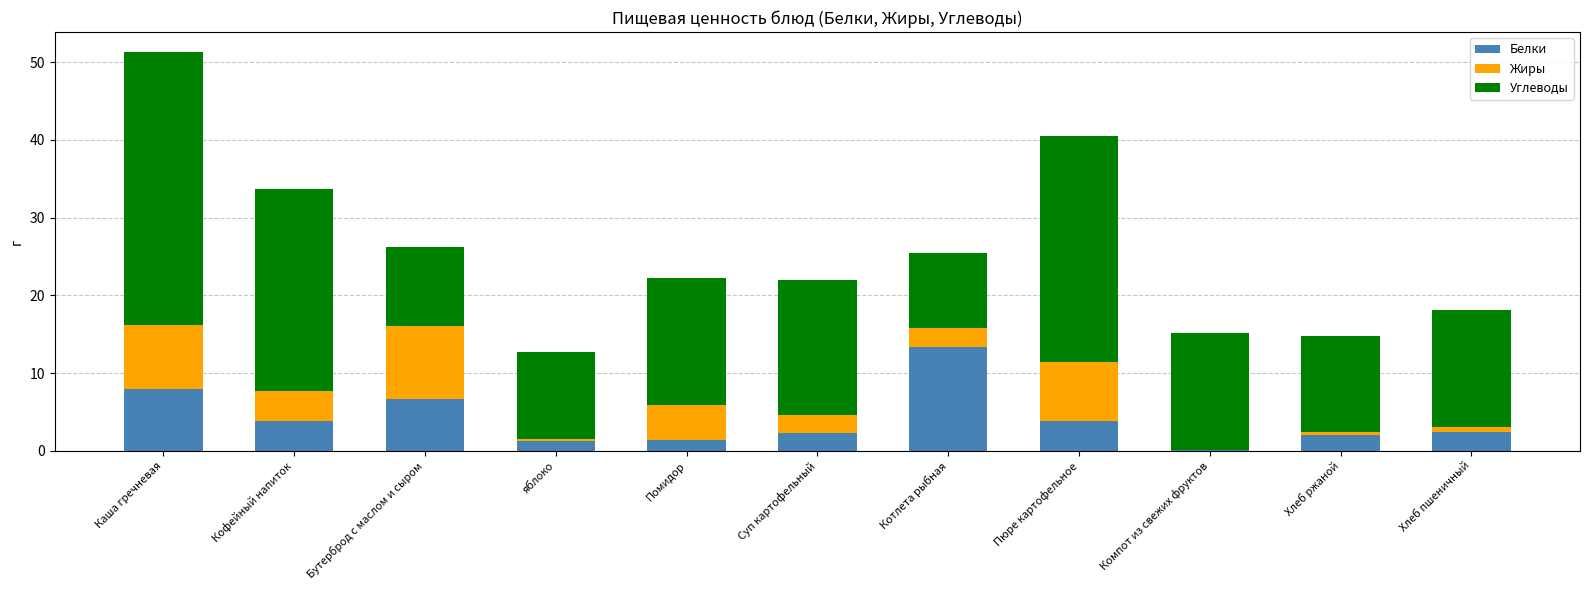

Does the chart contain stacked bars?

Yes